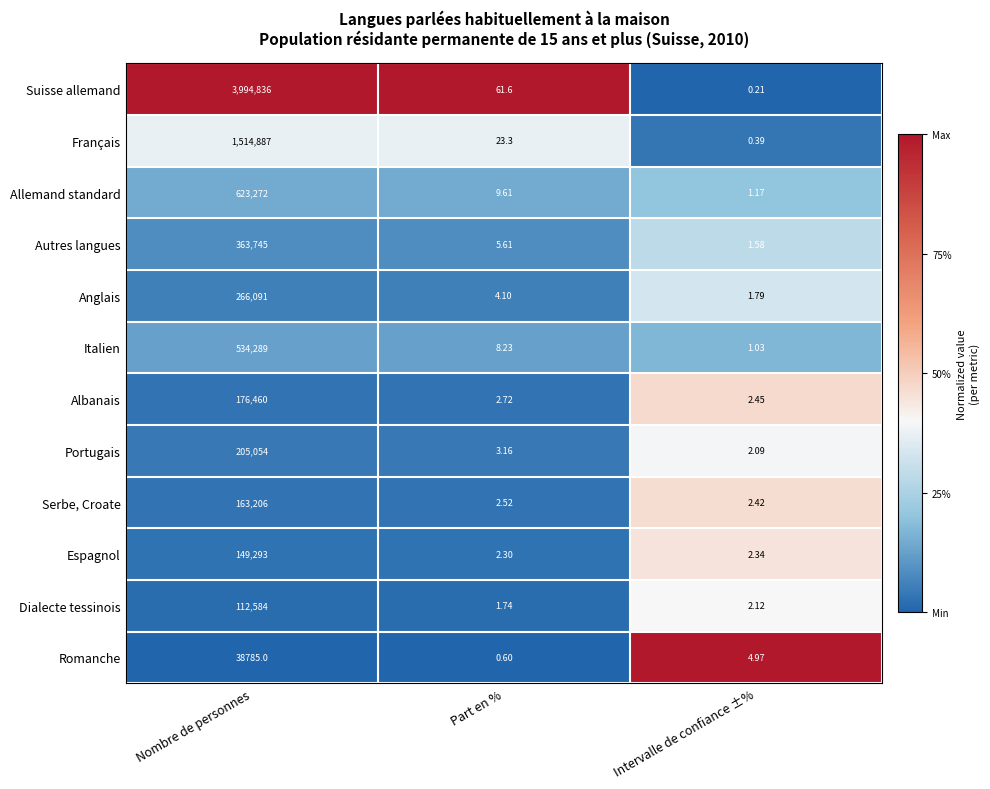

Which series changed the most between Nombre de personnes and Intervalle de confiance ±%?

Suisse allemand